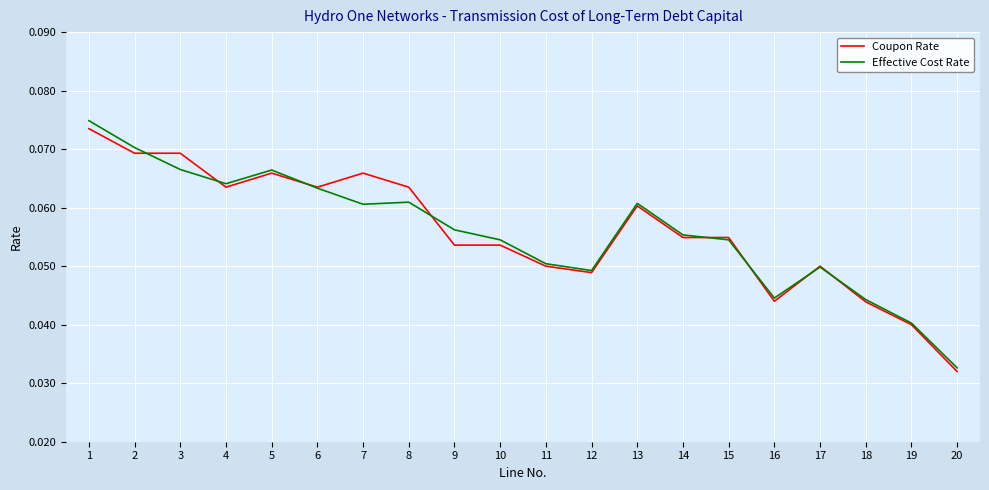

Does the chart have visible grid lines?

Yes